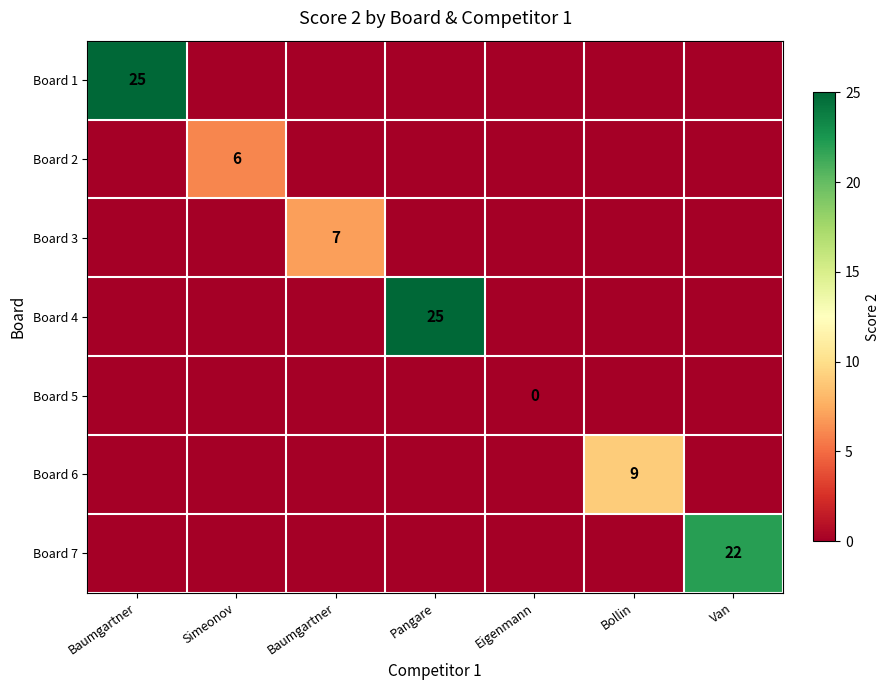

Count the number of data series in this chart.

7